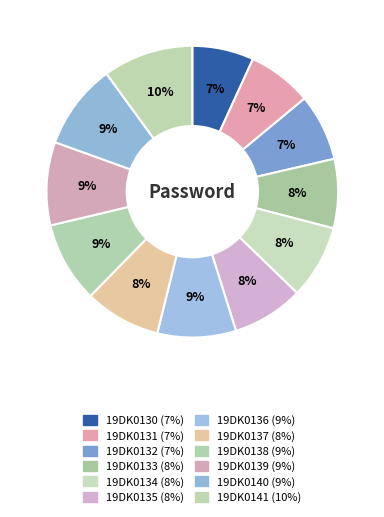

Is it true that 19DK0141 is 10% of the pie?

True